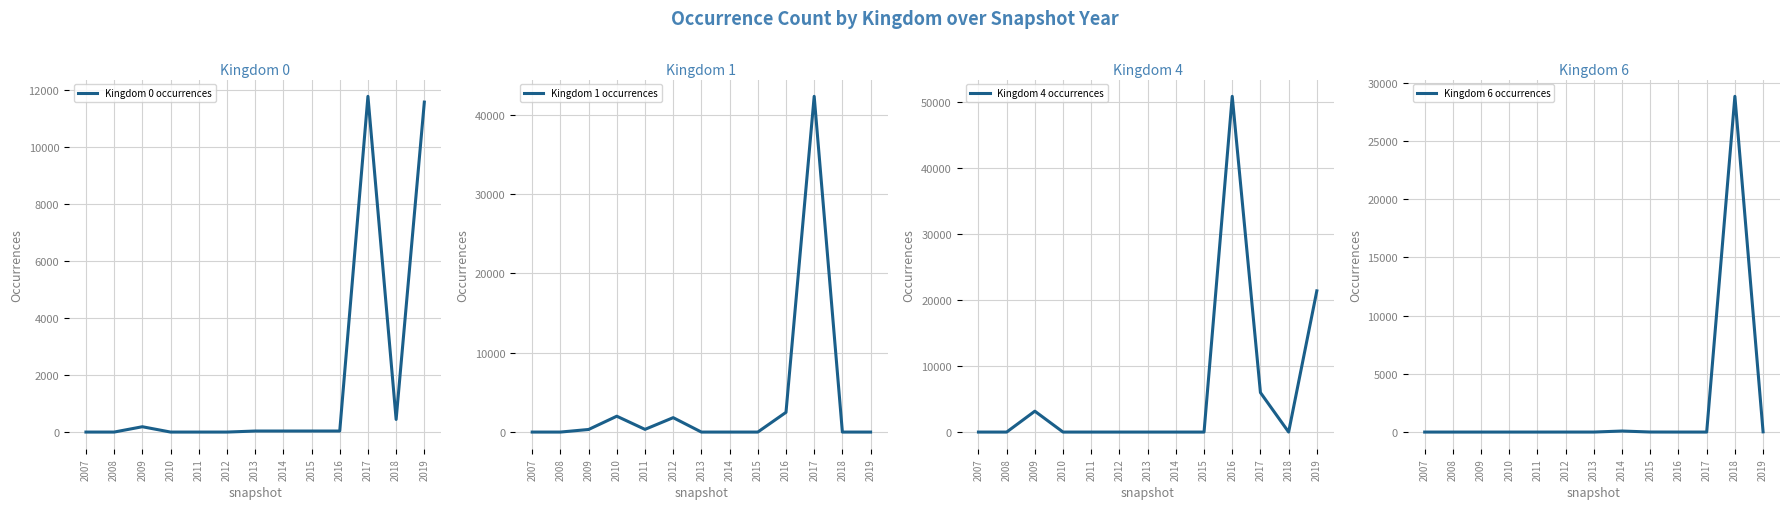

Which has a higher value, 2009 or 2014?

2009